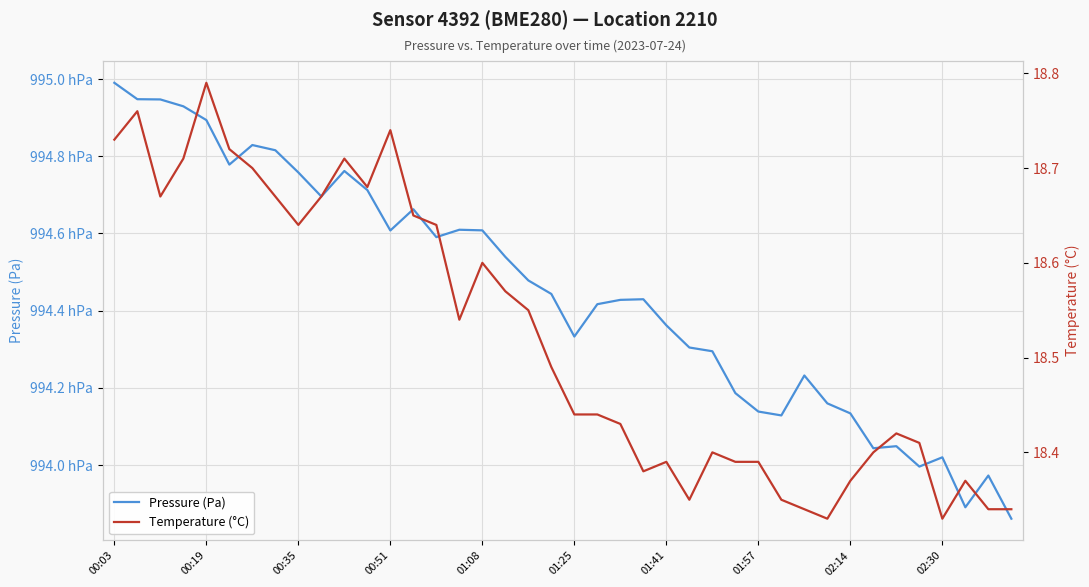

At which label does Pressure (Pa) first exceed 99444?

00:03